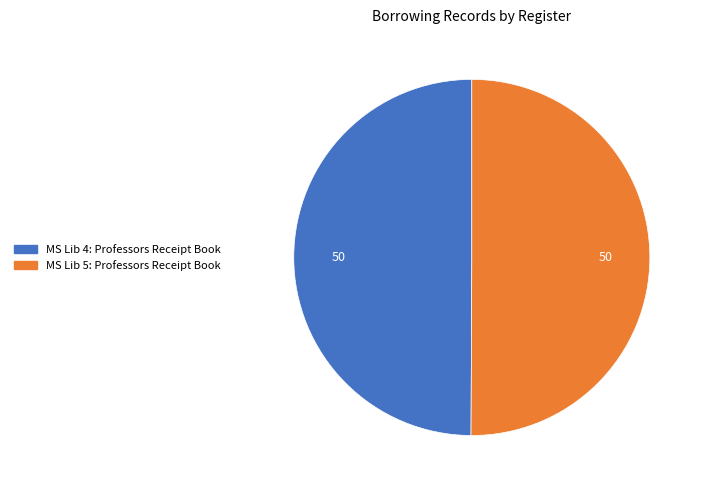

Approximately how many times larger is the value at MS Lib 4: Professors Receipt Book compared to MS Lib 5: Professors Receipt Book?

1.0